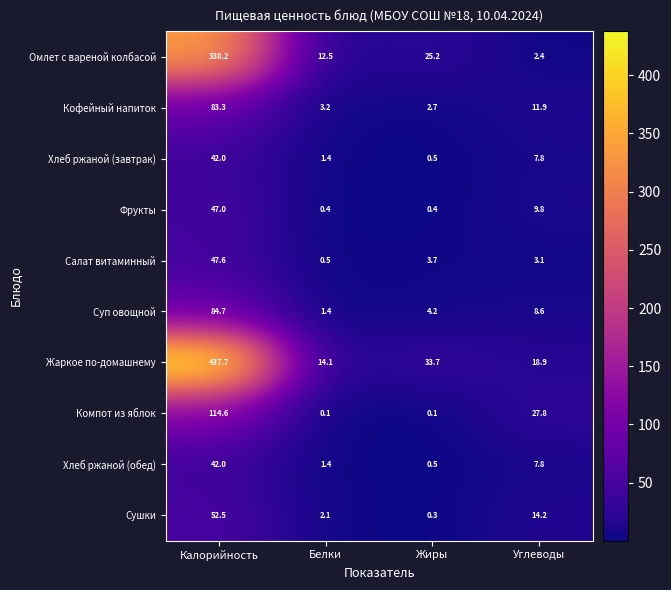

Which series has the widest spread of values?

Жаркое по-домашнему